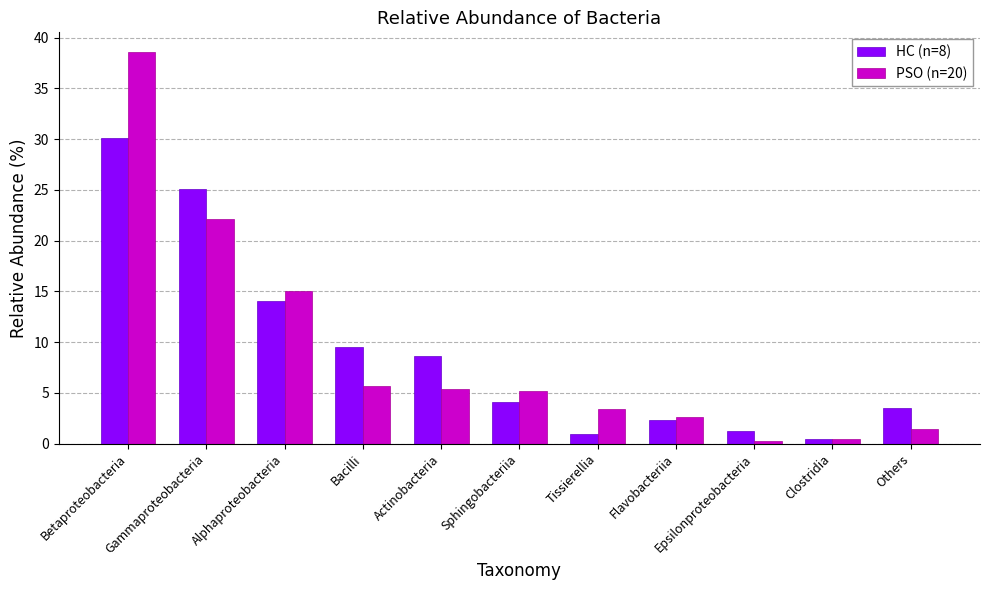

Reading left to right, extract all data points from this chart.

HC (n=8): 30.1	25.1	14.0	9.6	8.6	4.1	1.0	2.4	1.2	0.5	3.5
PSO (n=20): 38.6	22.1	15.0	5.6	5.4	5.2	3.4	2.6	0.2	0.5	1.5